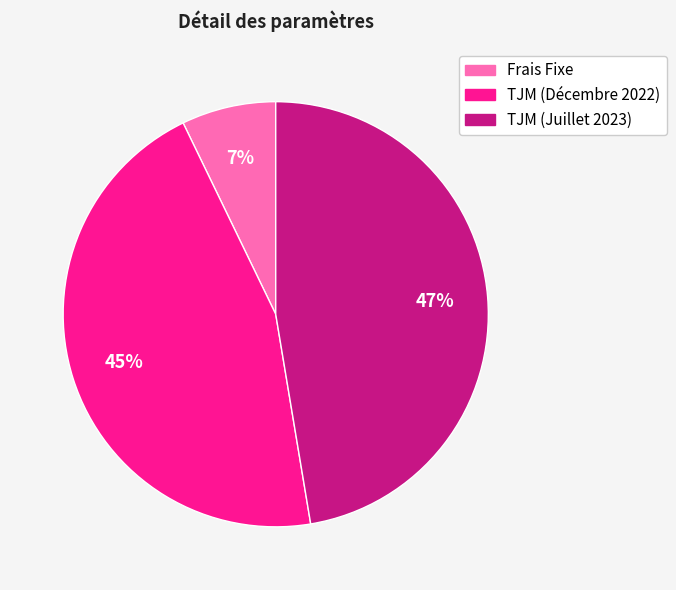

Is it true that TJM (Juillet 2023) is 47% of the pie?

True